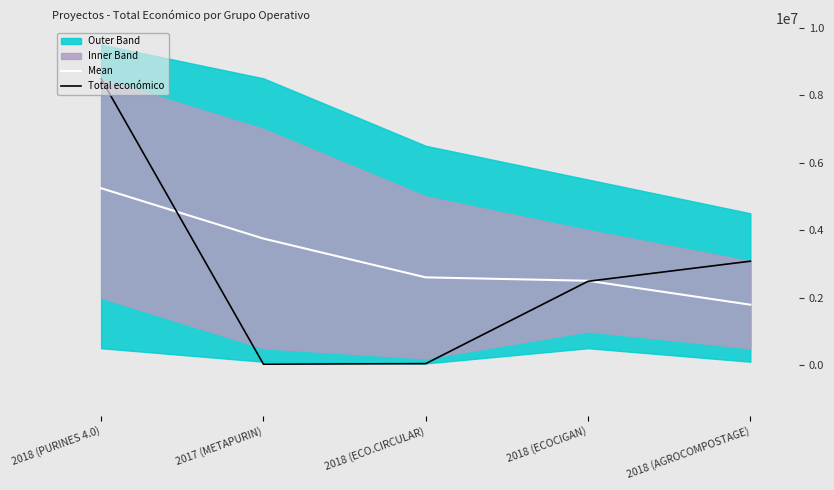

Is the value of Mean at 2018 (PURINES 4.0) greater than the value of Total económico at 2018 (ECO.CIRCULAR)?

Yes